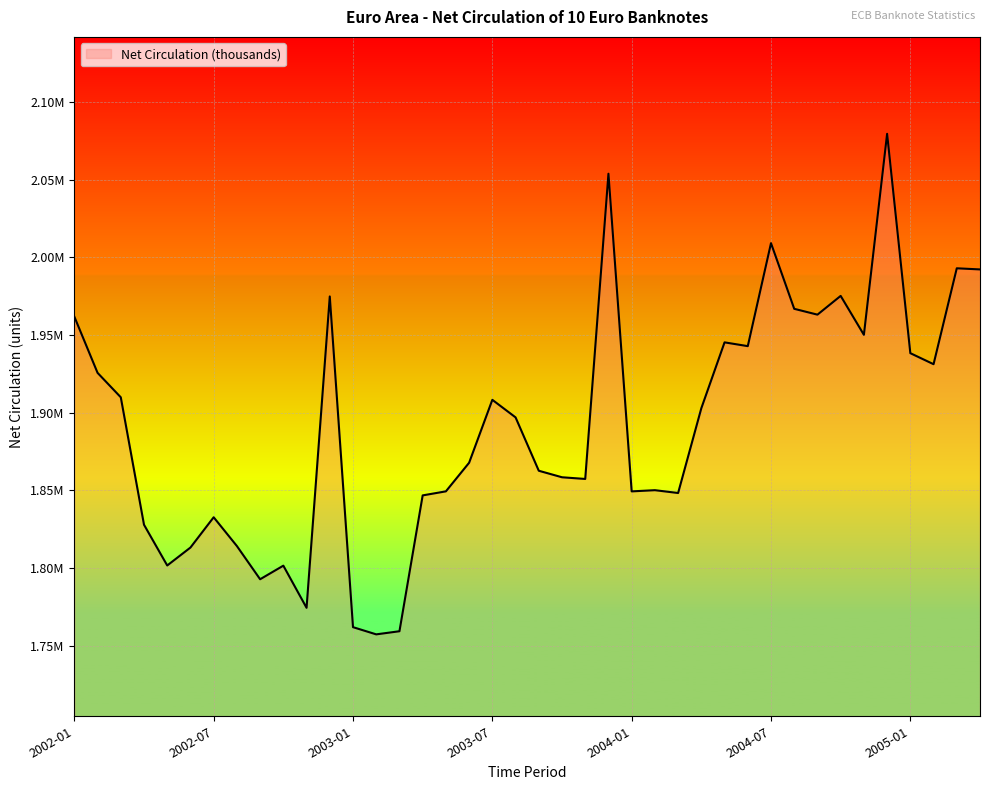

Reading left to right, what are all the values shown in this chart?

2002-01=1961761.1	2002-02=1925593.5	2002-03=1909861.7	2002-04=1827839.5	2002-05=1801616.0	2002-06=1813165.9	2002-07=1832649.3	2002-08=1814121.7	2002-09=1792756.2	2002-10=1801499.6	2002-11=1774367.9	2002-12=1974764.5	2003-01=1761920.3	2003-02=1757286.6	2003-03=1759295.6	2003-04=1846726.7	2003-05=1849330.5	2003-06=1867735.0	2003-07=1908236.1	2003-08=1896938.2	2003-09=1862586.4	2003-10=1858393.0	2003-11=1857309.8	2003-12=2053751.1	2004-01=1849310.8	2004-02=1850077.3	2004-03=1848264.2	2004-04=1902837.1	2004-05=1945214.6	2004-06=1942781.0	2004-07=2009060.4	2004-08=1966804.8	2004-09=1963047.3	2004-10=1975122.0	2004-11=1950077.2	2004-12=2079431.7	2005-01=1938258.8	2005-02=1931161.0	2005-03=1992884.0	2005-04=1992157.2